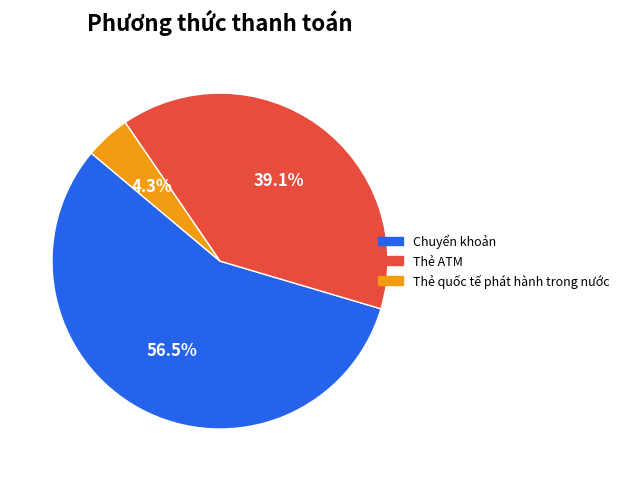

How many segments does this pie chart have?

3